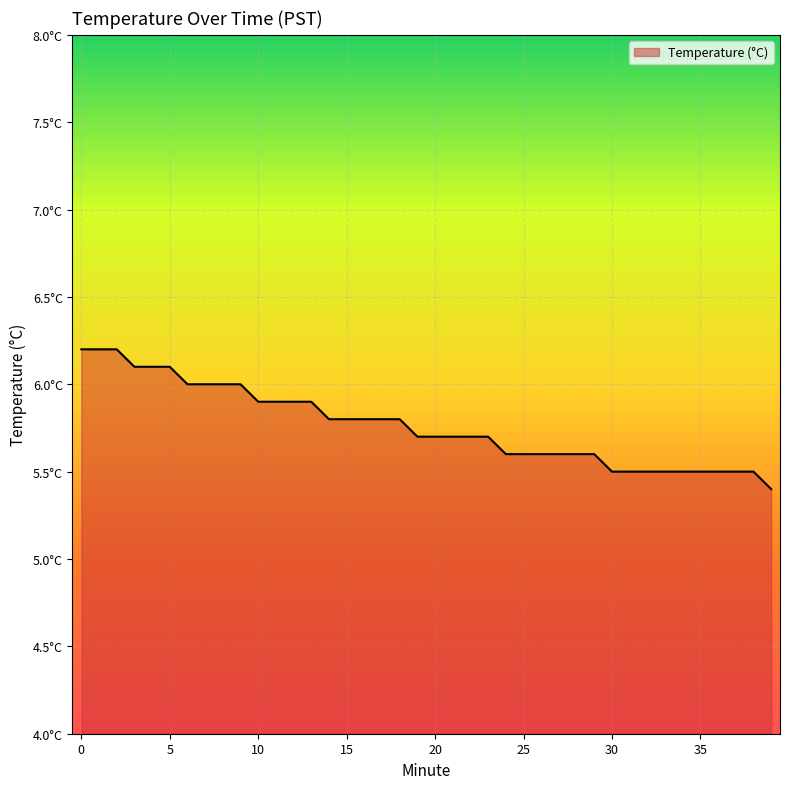

Rank the categories by value from lowest to highest.

39, 30, 31, 32, 33, 34, 35, 36, 37, 38, 24, 25, 26, 27, 28, 29, 19, 20, 21, 22, 23, 14, 15, 16, 17, 18, 10, 11, 12, 13, 6, 7, 8, 9, 3, 4, 5, 0, 1, 2